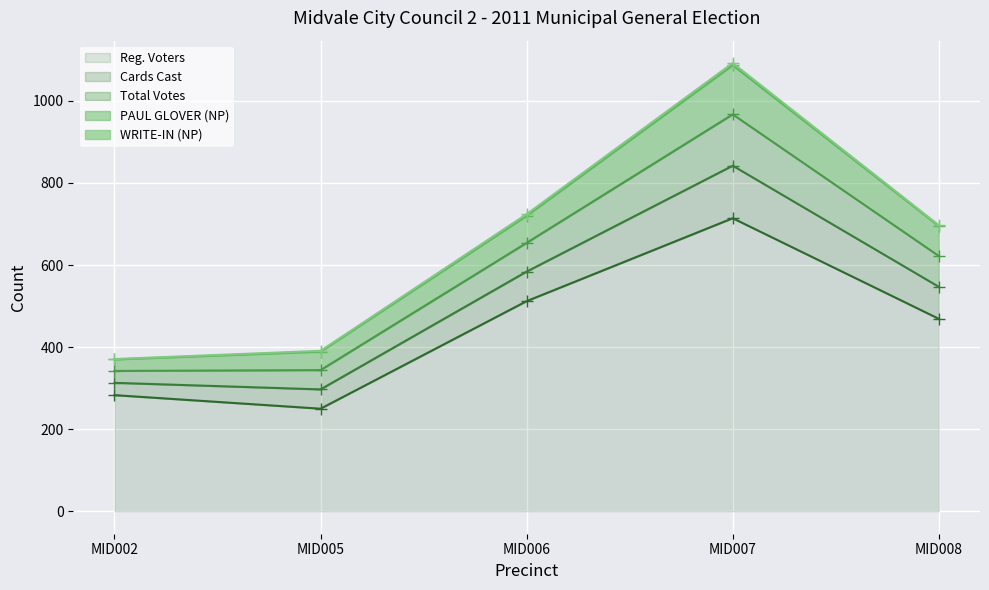

Rank the categories by Reg. Voters value from lowest to highest.

MID005, MID002, MID008, MID006, MID007